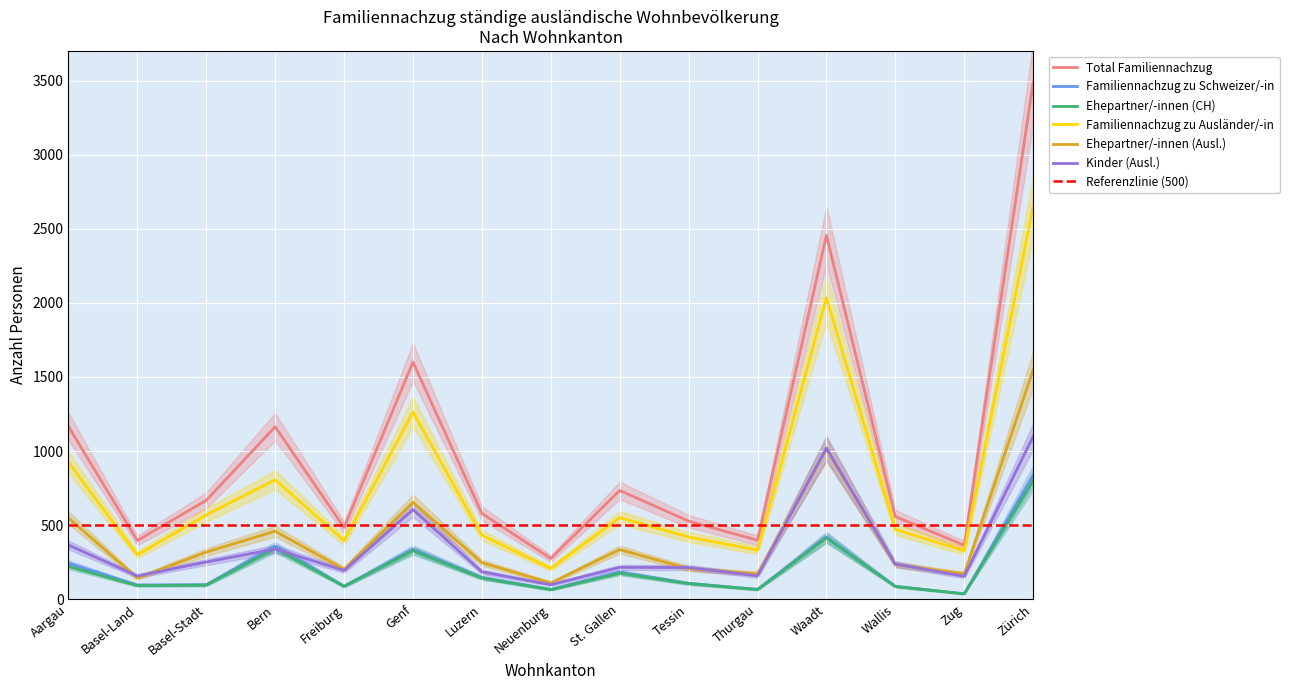

What is the total value across all series at Basel-Land?

1184